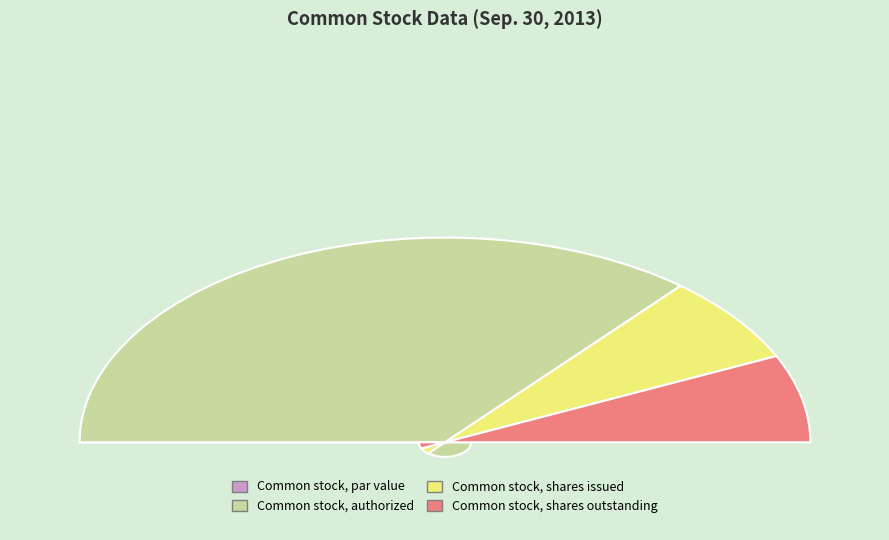

What percentage do Common stock, authorized and Common stock, par value together represent?

72.3%